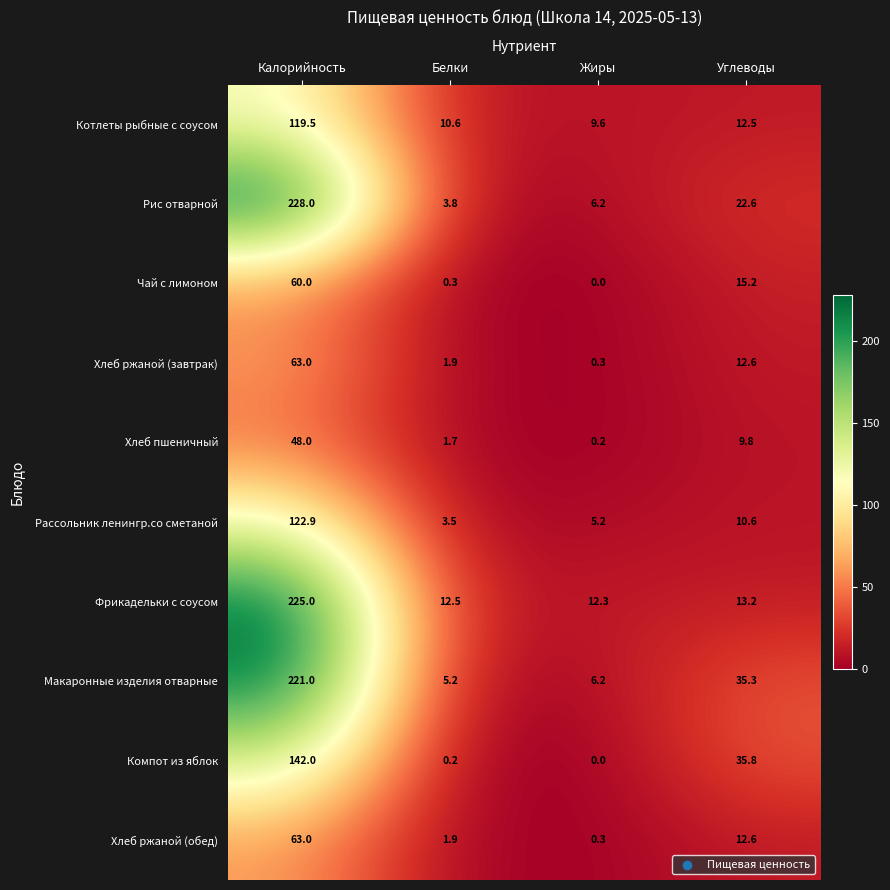

How many distinct data groups are displayed?

10